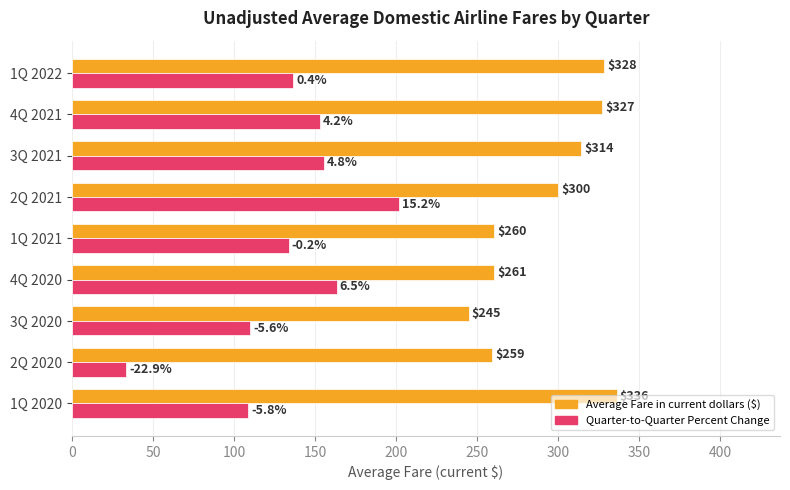

How many data points in Quarter-to-Quarter Percent Change are above 136?

5